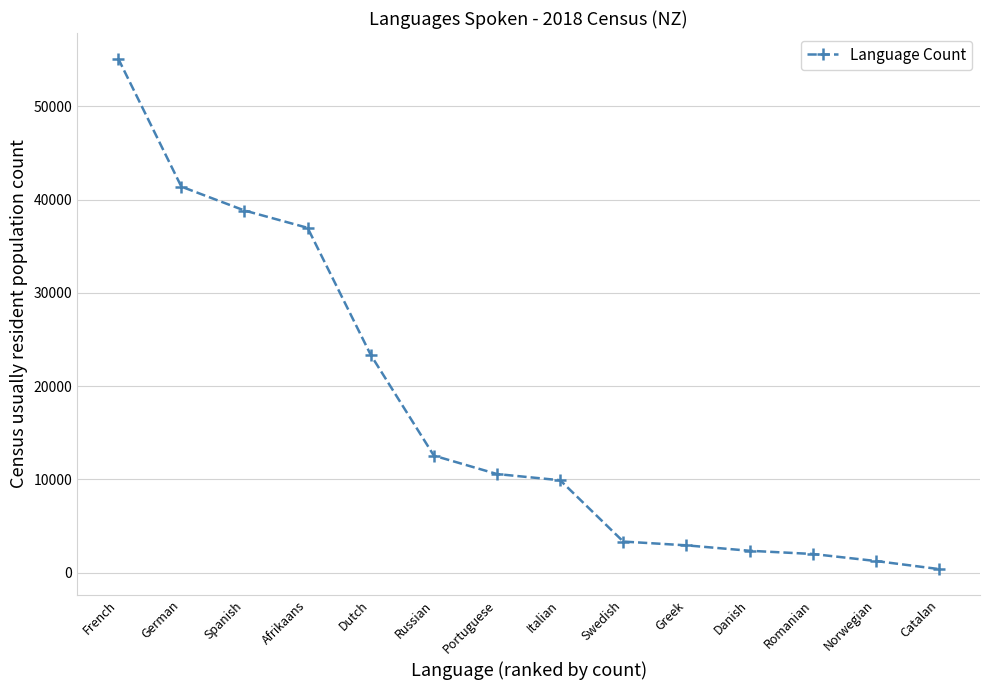

What position from the right is Portuguese?

8